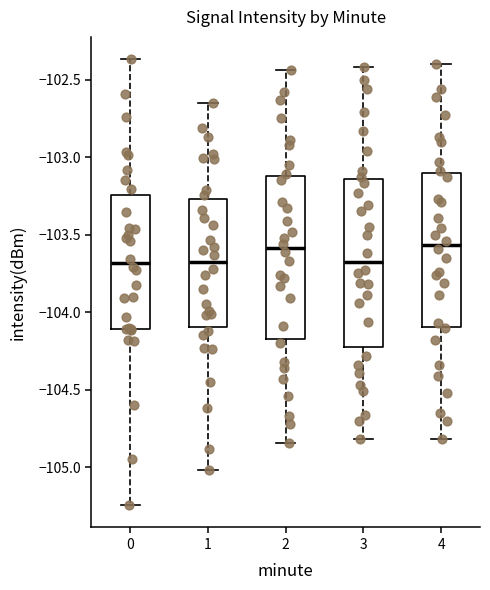

Where does the upper whisker of the box at x = 0 end on the y-axis? The values are not printed on the chart, so give them approximately, as read against the axis.

-102.35